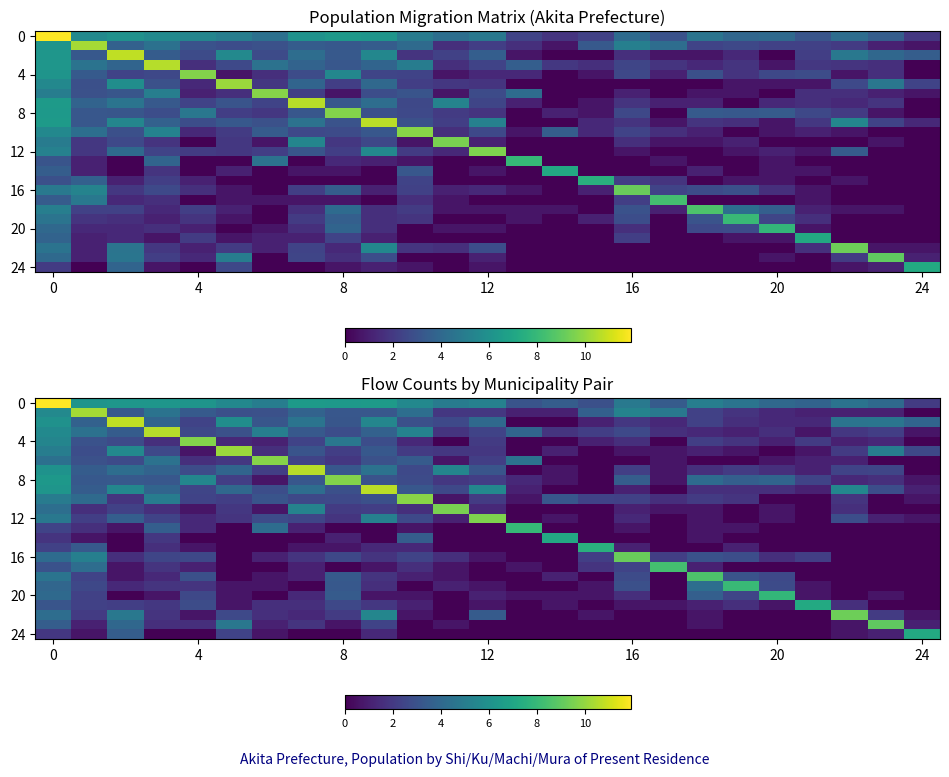

At how many categories does at least one series exceed 5?

25